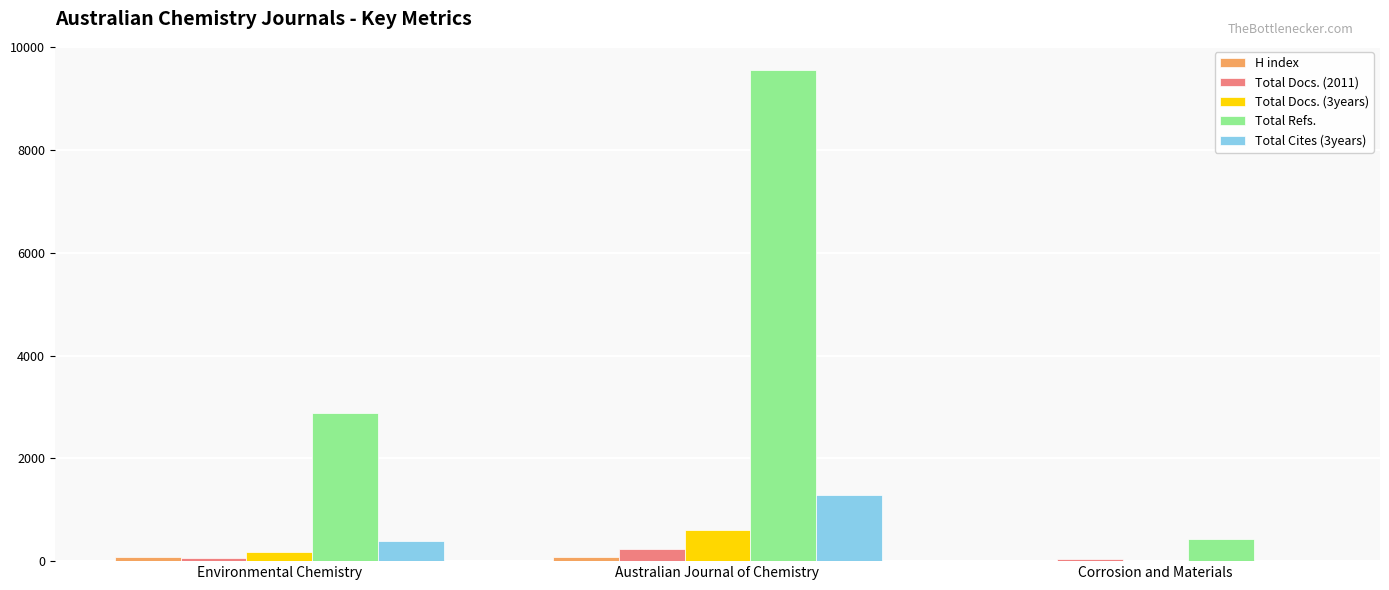

At which category is the sum across all series the highest?

Australian Journal of Chemistry